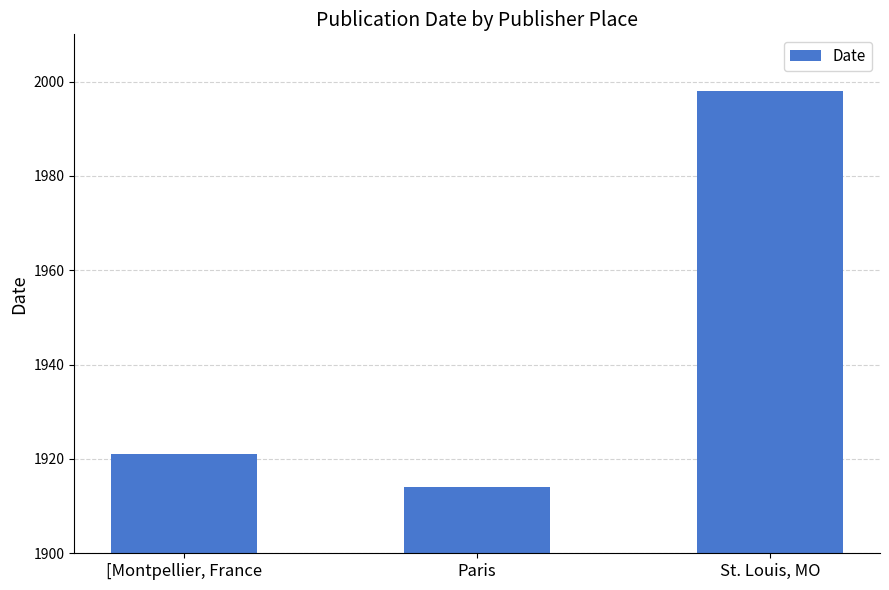

Are the bars grouped side by side (vs. stacked)?

No